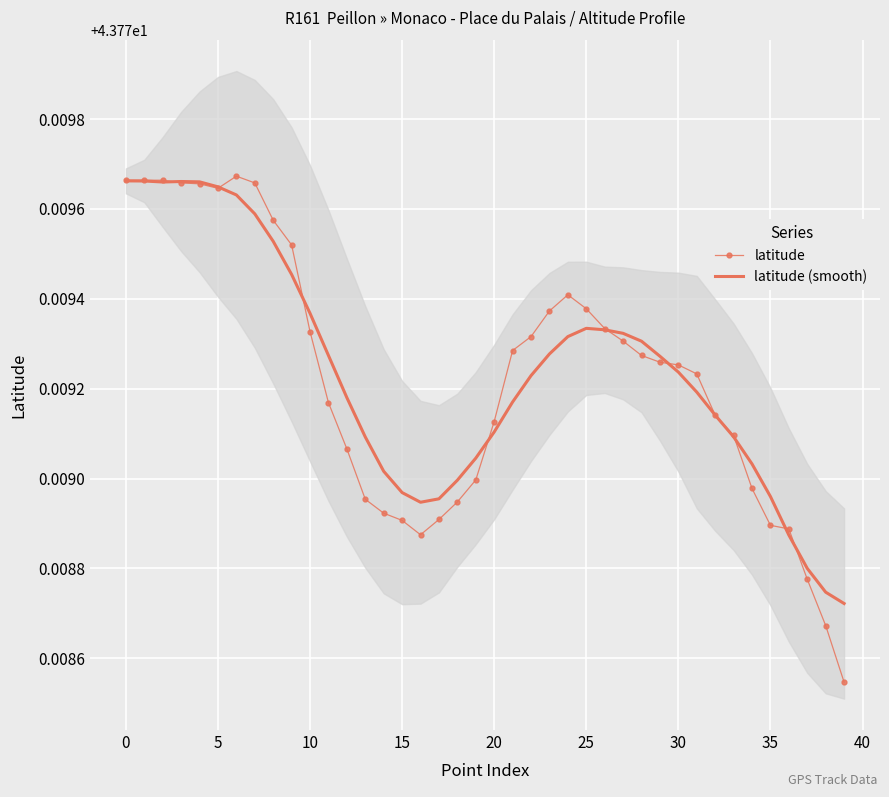

True or false: latitude (smooth) has a value of 68.8 at 10.

False